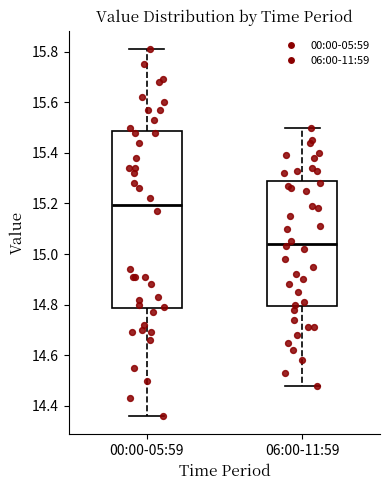

Comparing the boxes themselves (not the whiskers), which one is the tallest?

00:00-05:59